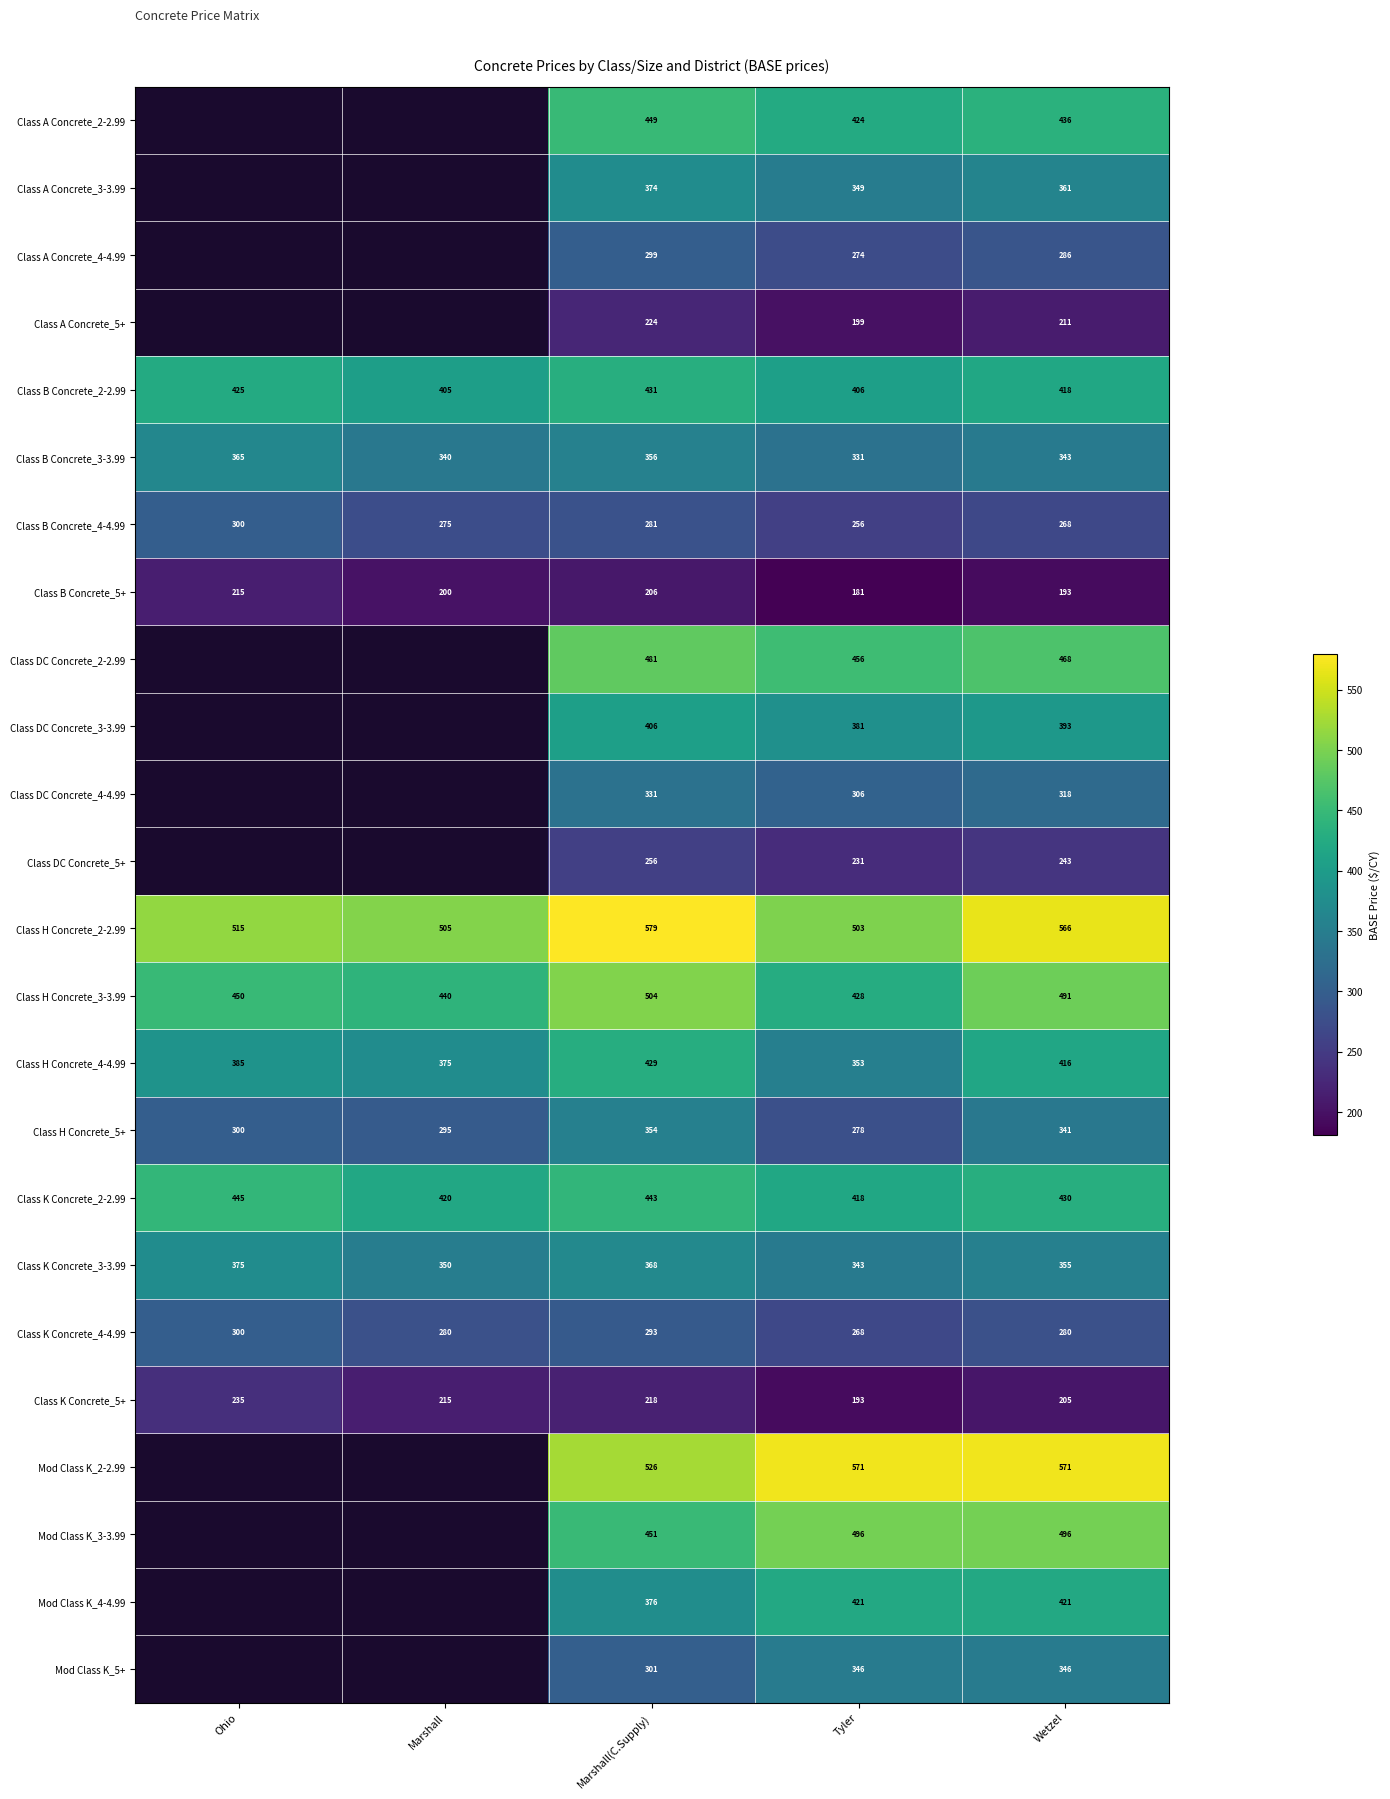

Where does the Class K Concrete_5+ series first go above 215?

Ohio